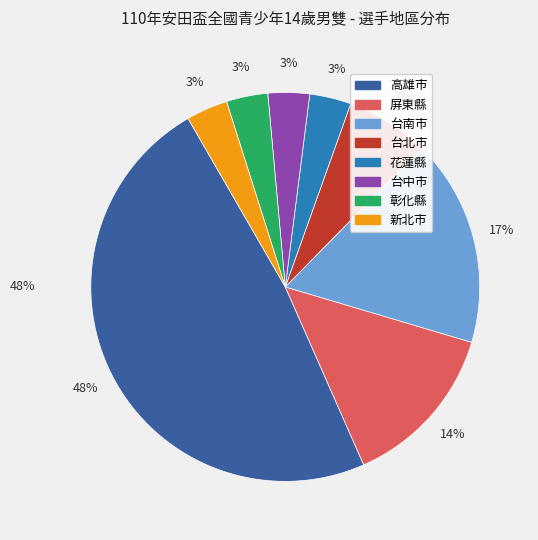

To the nearest percent, what is the difference between the 高雄市 and 屏東縣 slice percentages?

34%